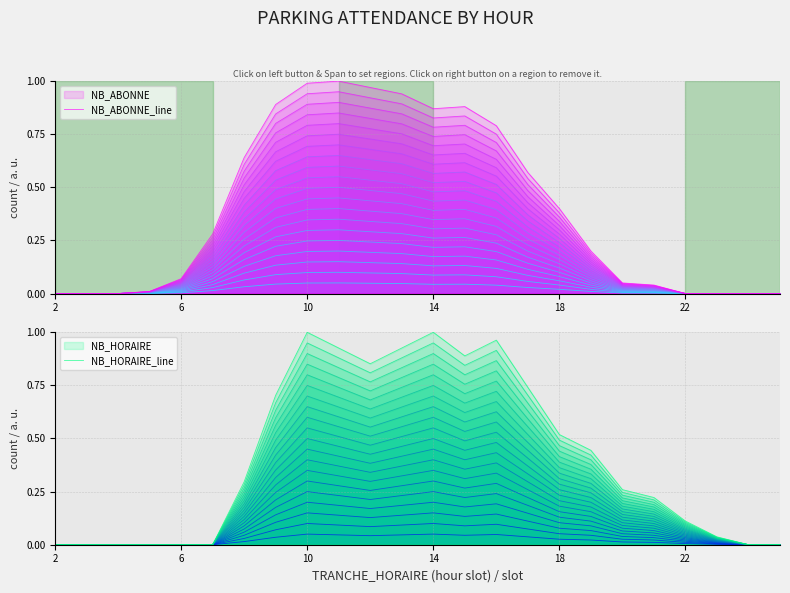

Between 8 and 23, which is larger?

8